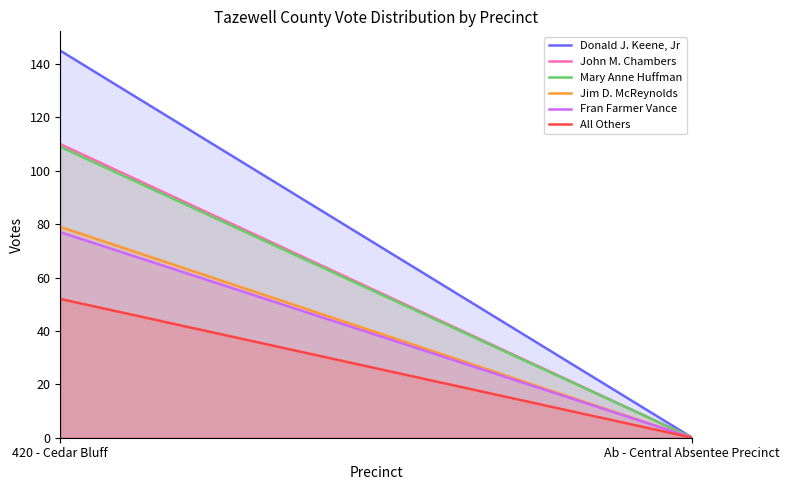

How many data points in John M. Chambers are less than 110?

1